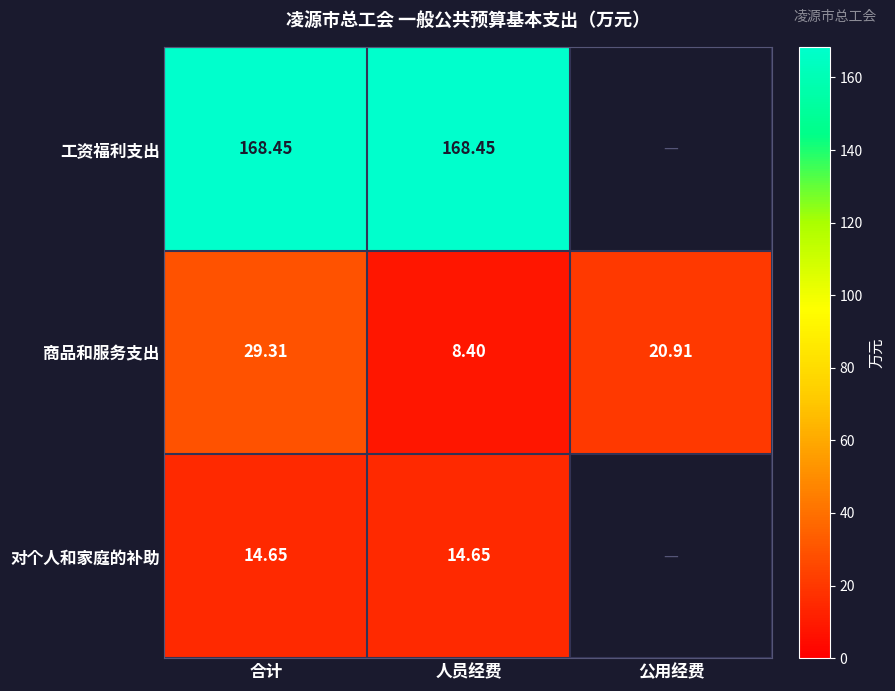

Which category has the lowest value in the 商品和服务支出 series?

人员经费